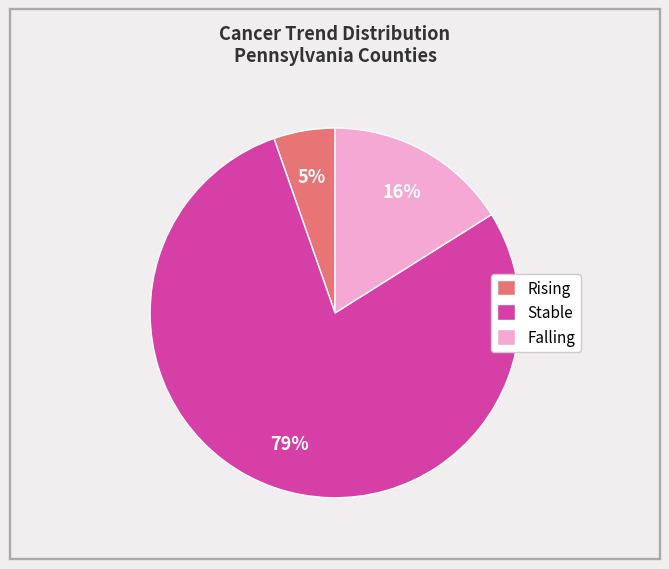

Is it true that Falling is 22% of the pie?

False